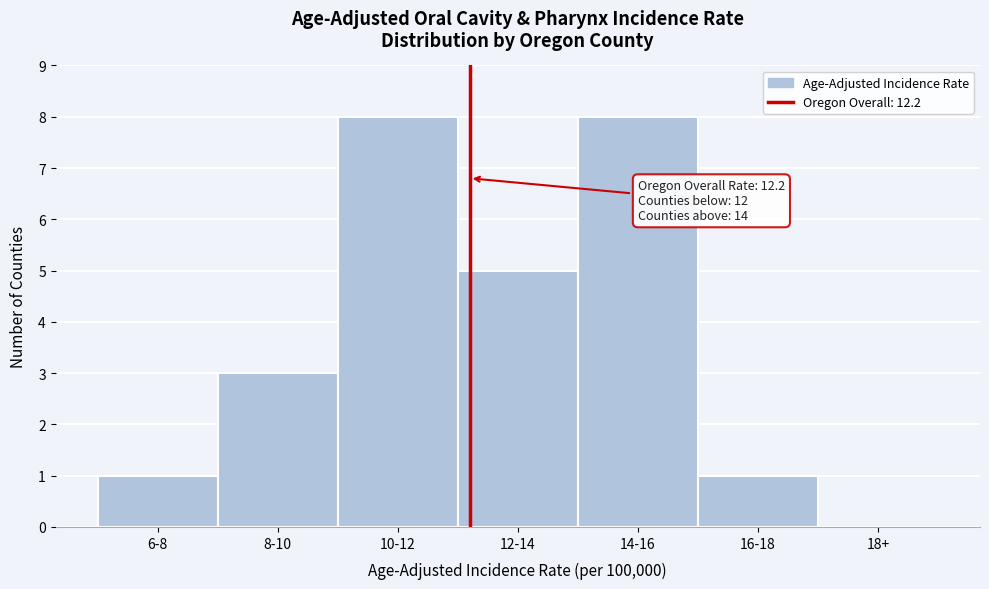

Reading left to right, extract all data points from this chart.

6-8=1	8-10=3	10-12=8	12-14=5	14-16=8	16-18=1	18+=0